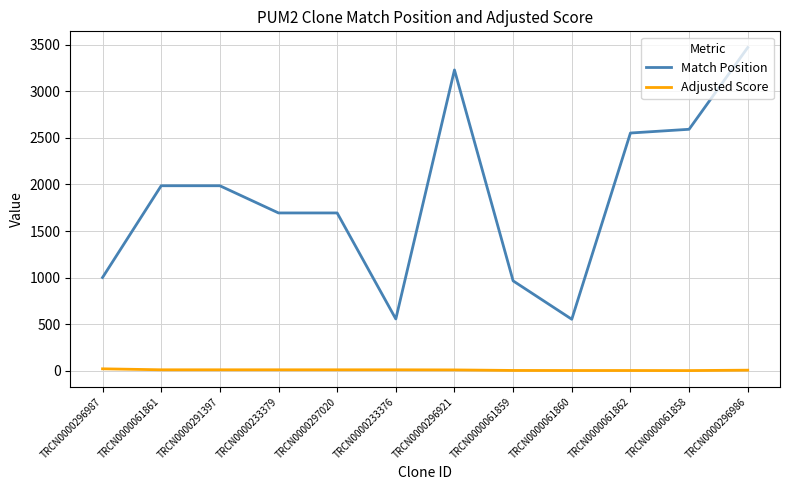

What is the maximum value shown in the chart?

3470.0